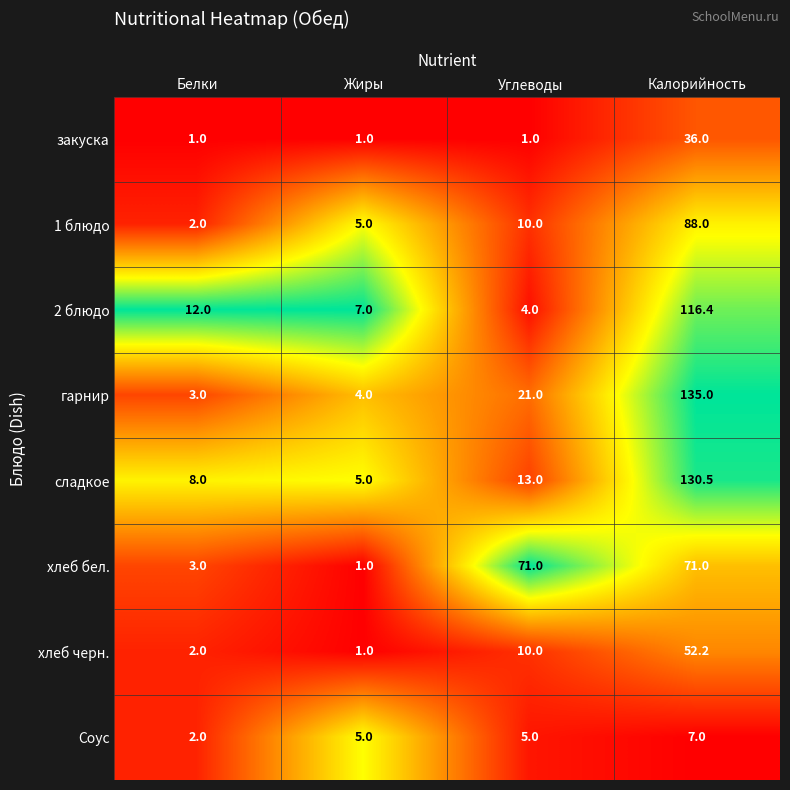

At which label is хлеб бел. closest to 36?

Белки